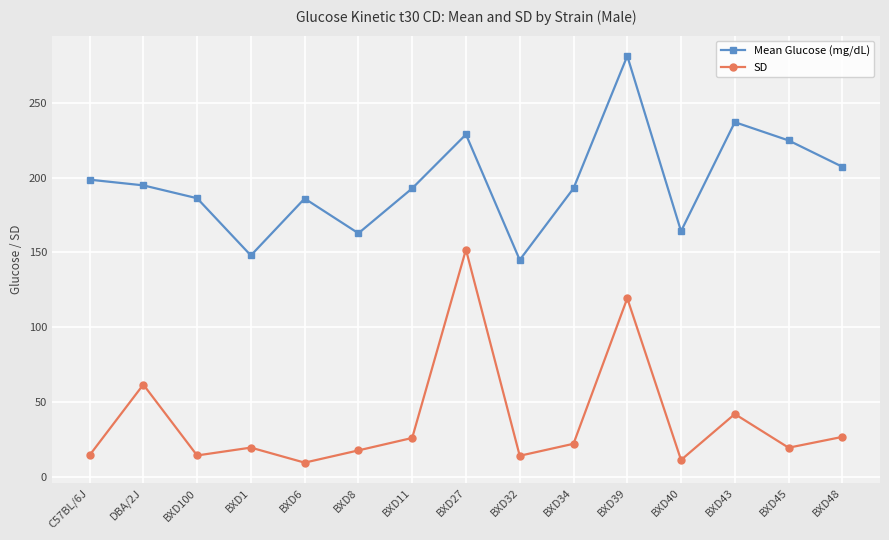

Is the value of SD at BXD32 greater than the value of Mean Glucose (mg/dL) at BXD45?

No